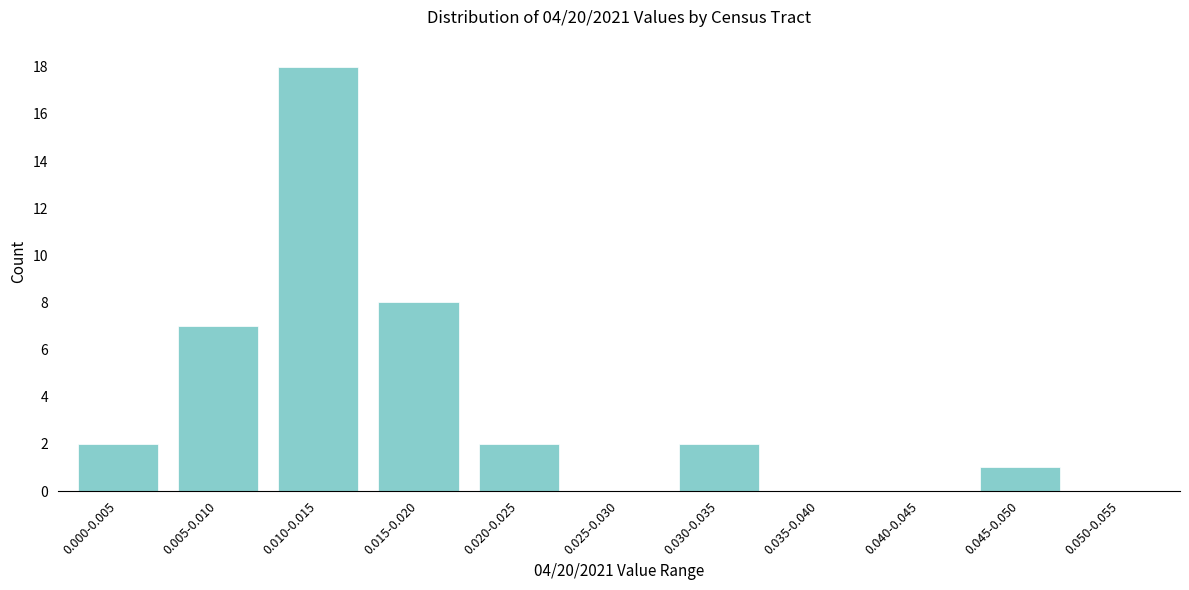

Reading left to right, transcribe all the data shown in this chart.

0.000-0.005=2	0.005-0.010=7	0.010-0.015=18	0.015-0.020=8	0.020-0.025=2	0.025-0.030=0	0.030-0.035=2	0.035-0.040=0	0.040-0.045=0	0.045-0.050=1	0.050-0.055=0